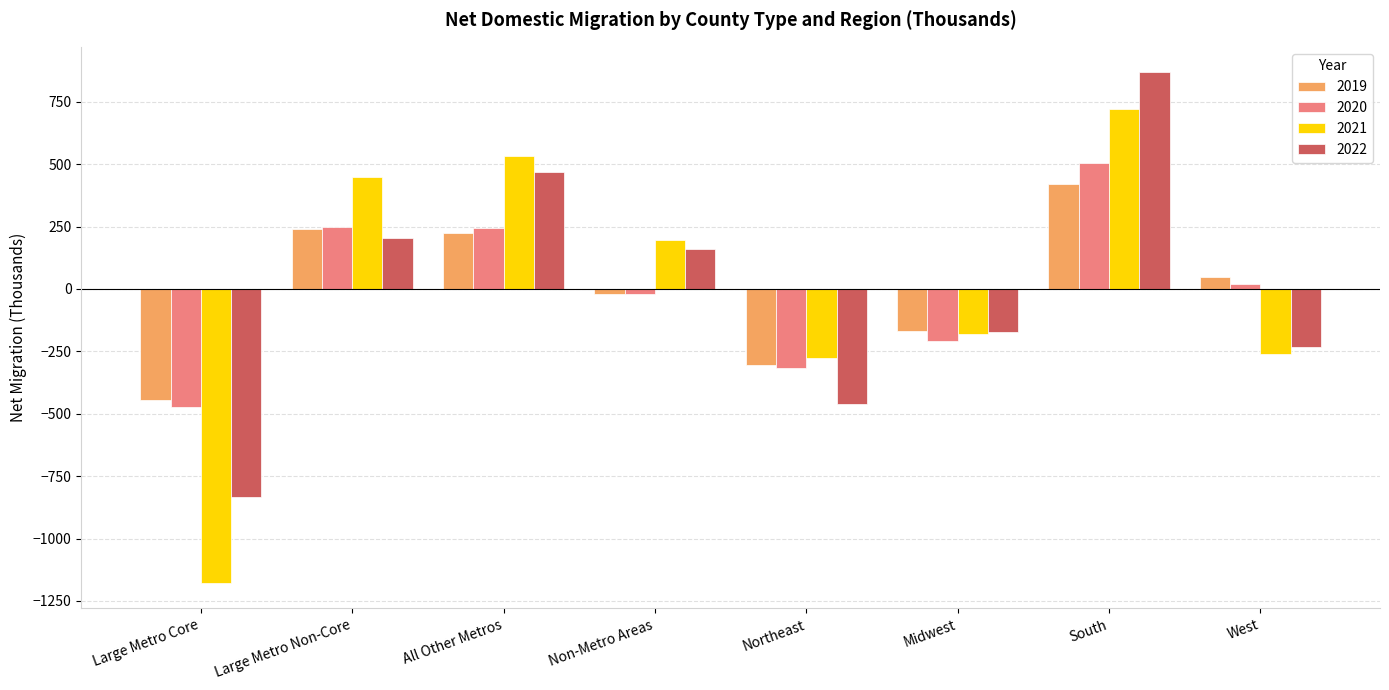

Read the 2020 value at Northeast.

-315.2